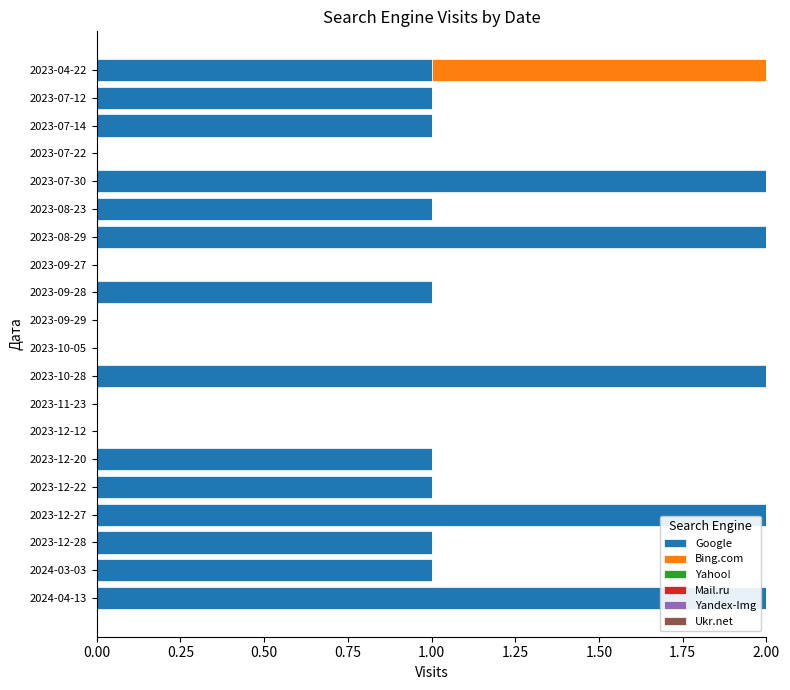

The value of Google at 2023-09-27 is 0. True or false?

True